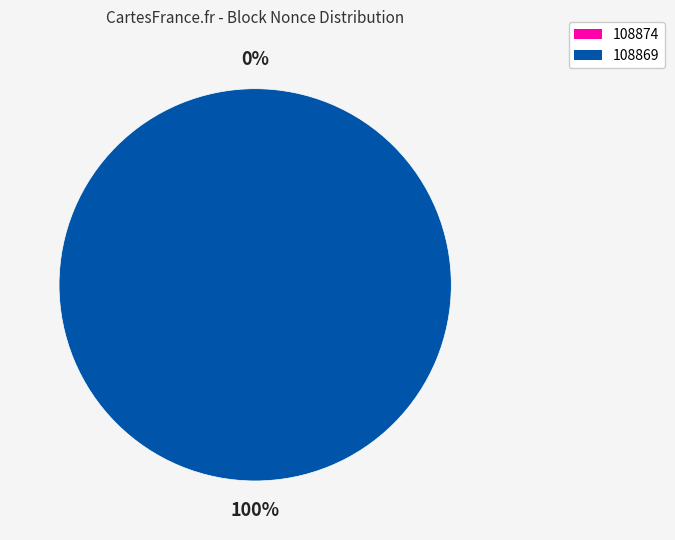

To the nearest percent, what is the difference between the 108869 and 108874 slice percentages?

100%